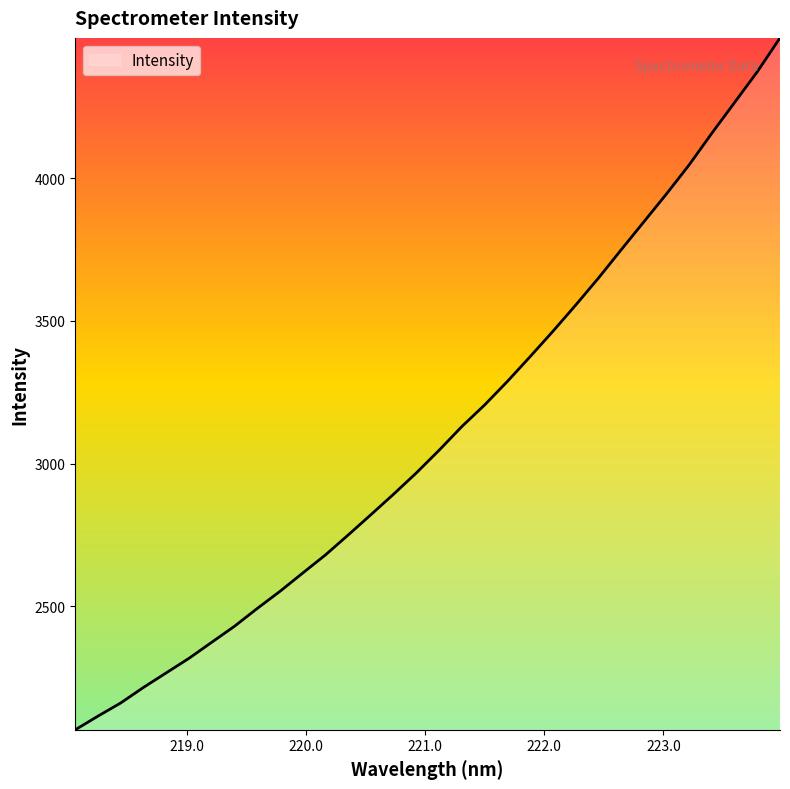

How many lines are shown in the chart?

1